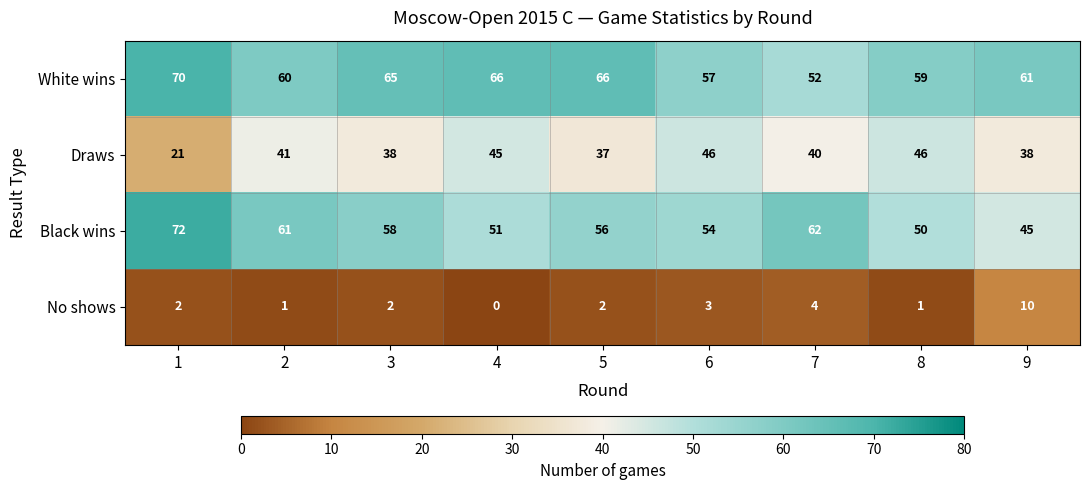

Which series has the largest range (max minus min)?

Black wins